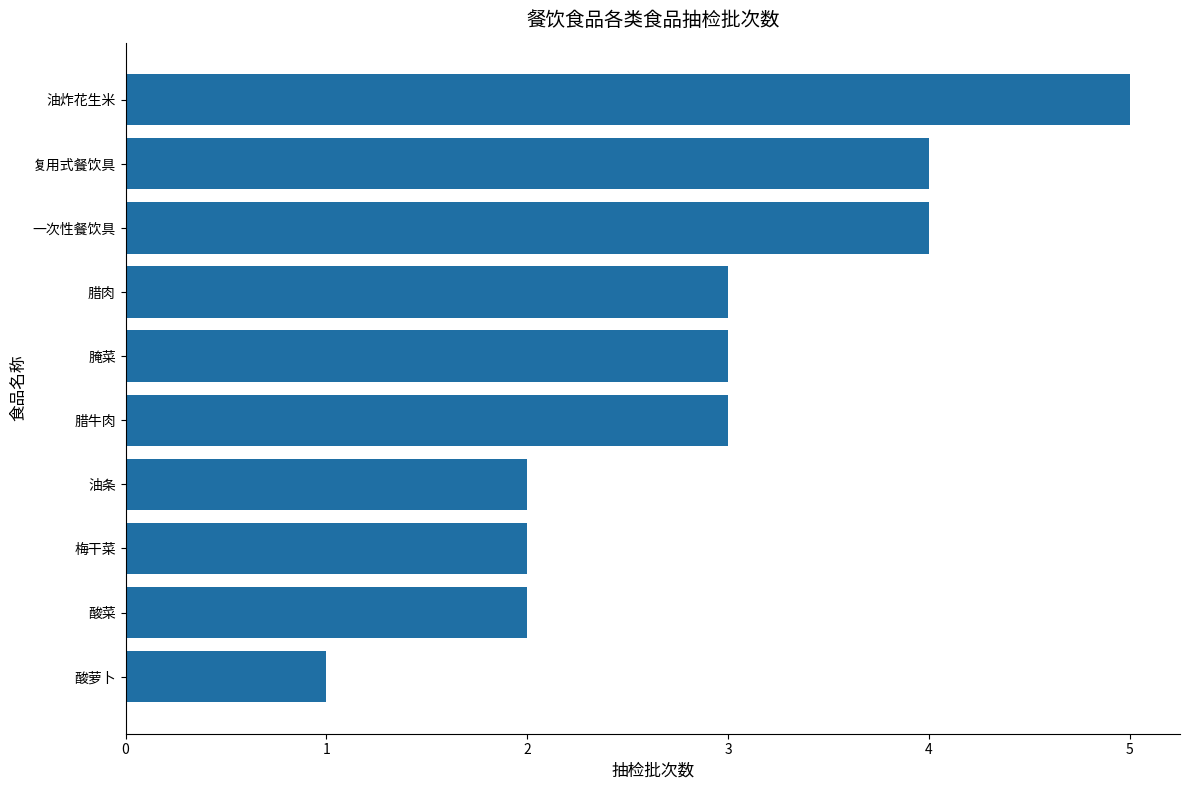

What is the smallest value displayed?

1